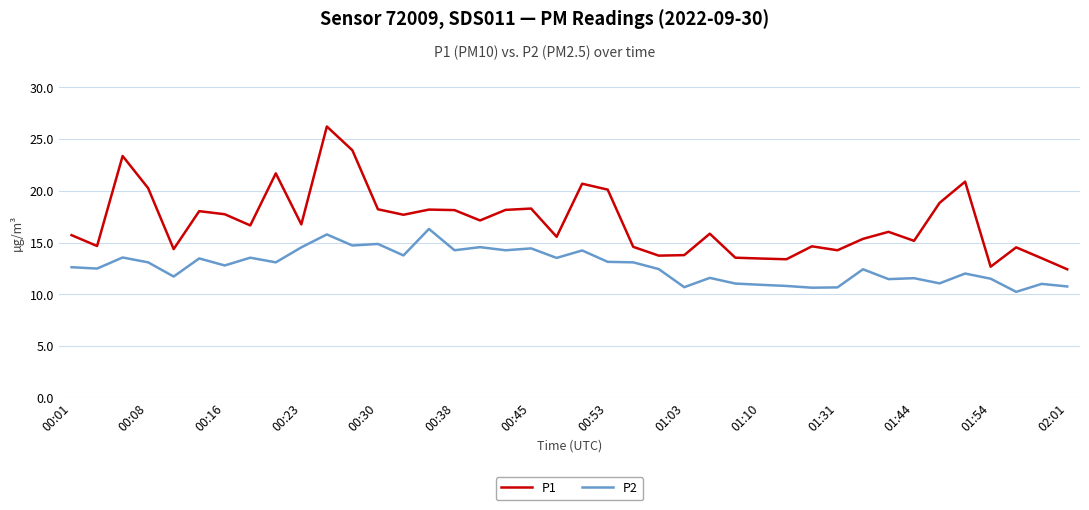

What are all the series names shown in the legend?

P1, P2